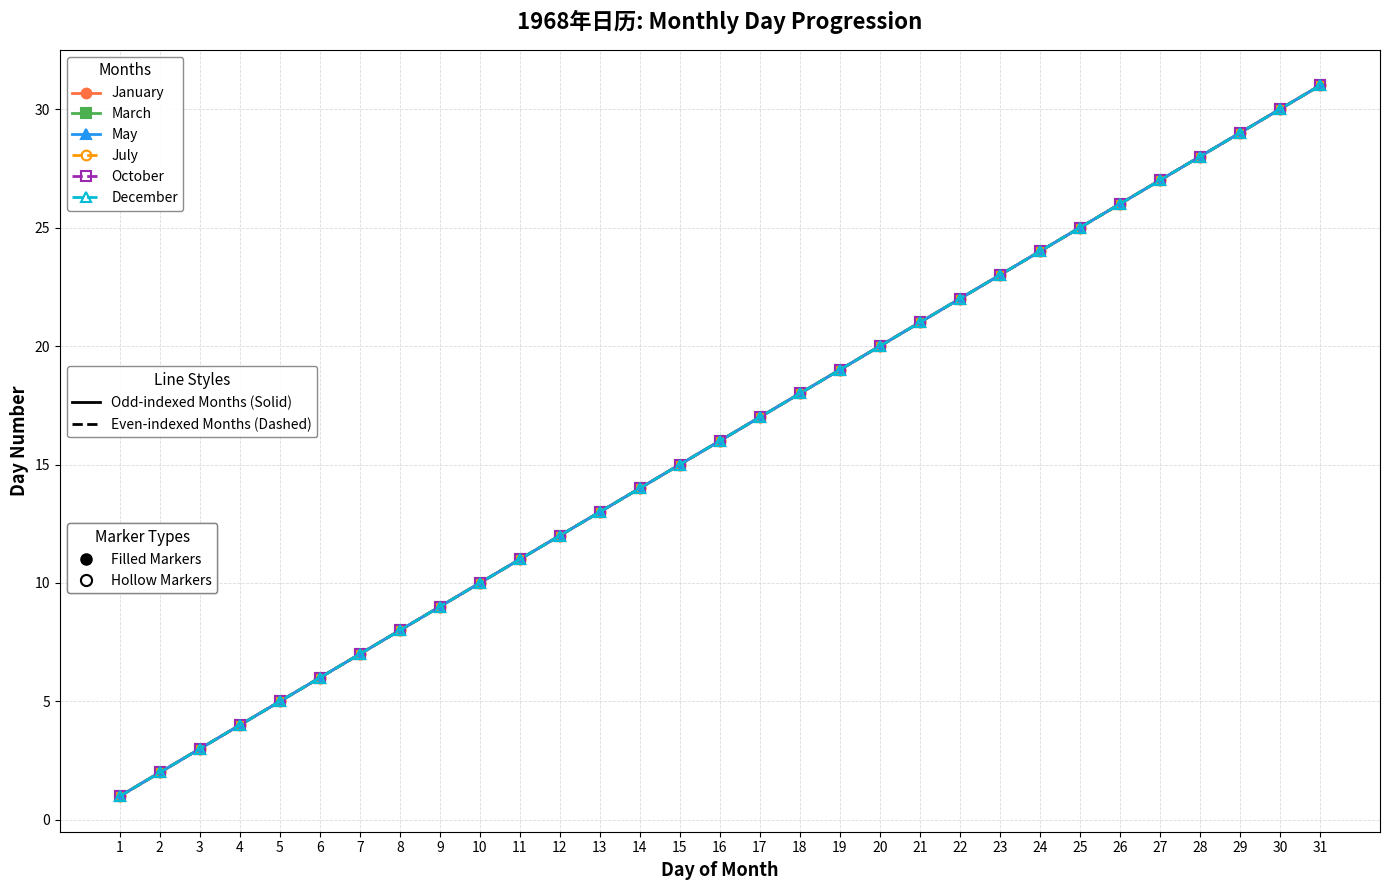

Is this an area chart (filled region under the line)?

No